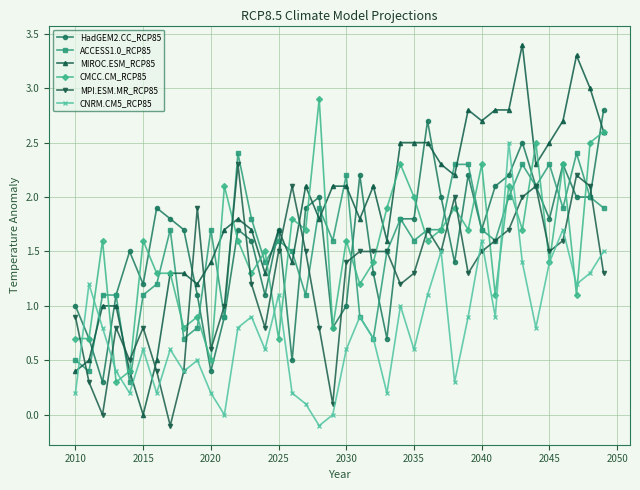

True or false: CNRM.CM5_RCP85 has more than 1 interior local peaks.

True